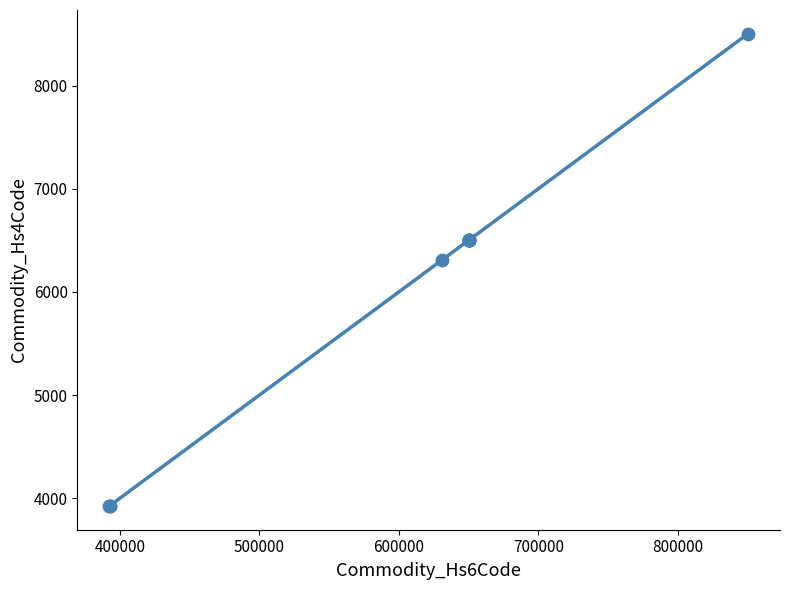

What Y value in the scatter plot is closest to 6214?

6307